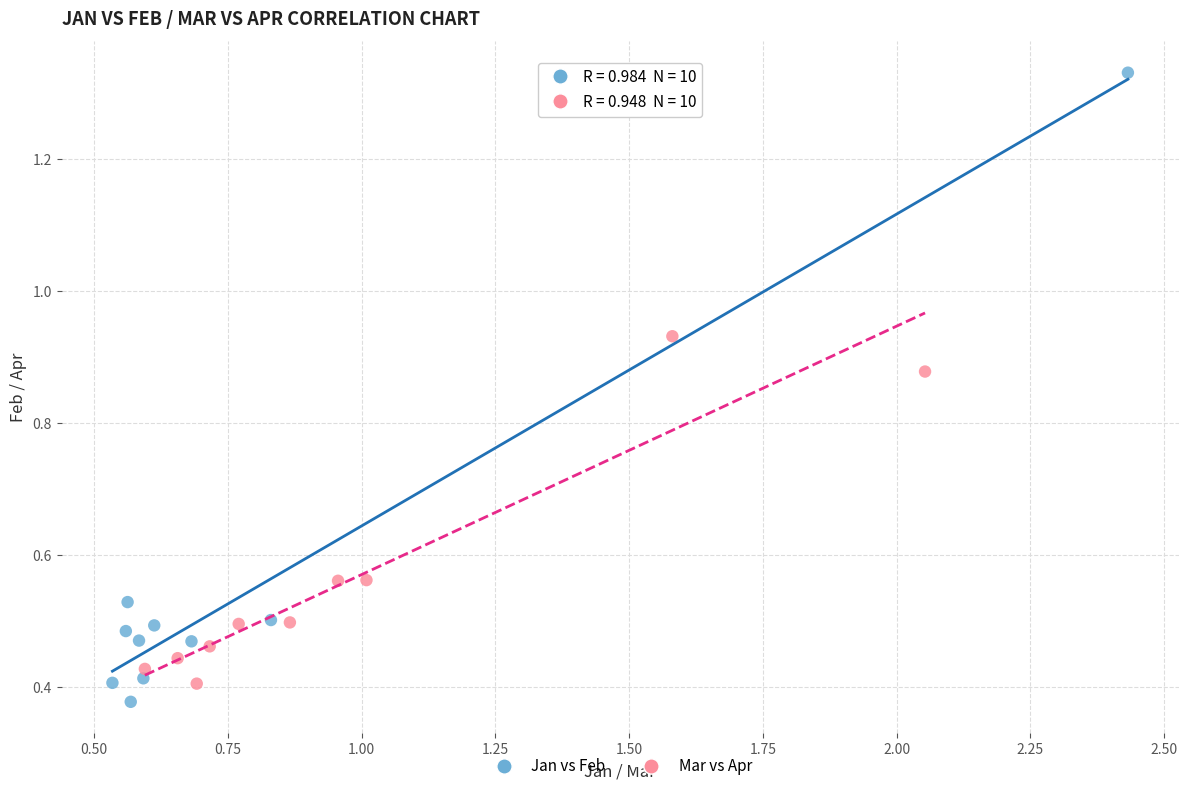

Which series has the largest Y range (max minus min)?

Jan vs Feb